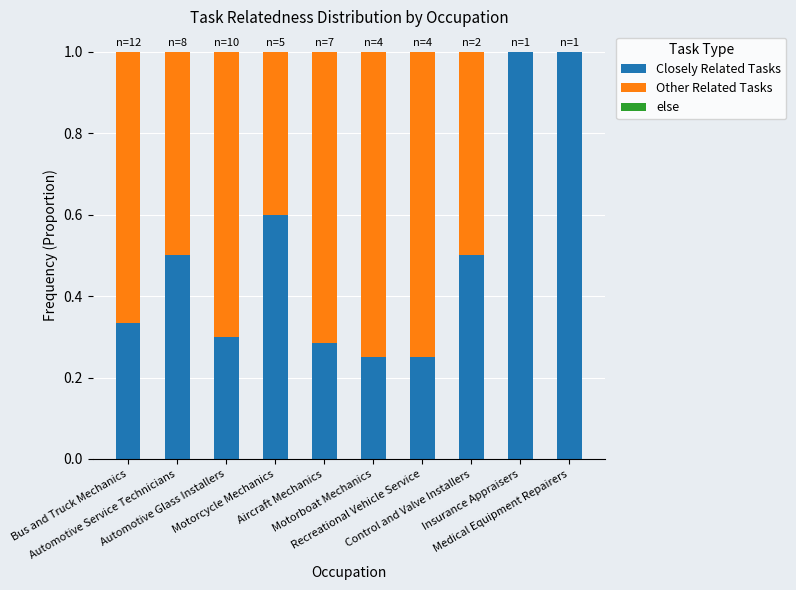

What is the maximum value for Closely Related Tasks?

1.0